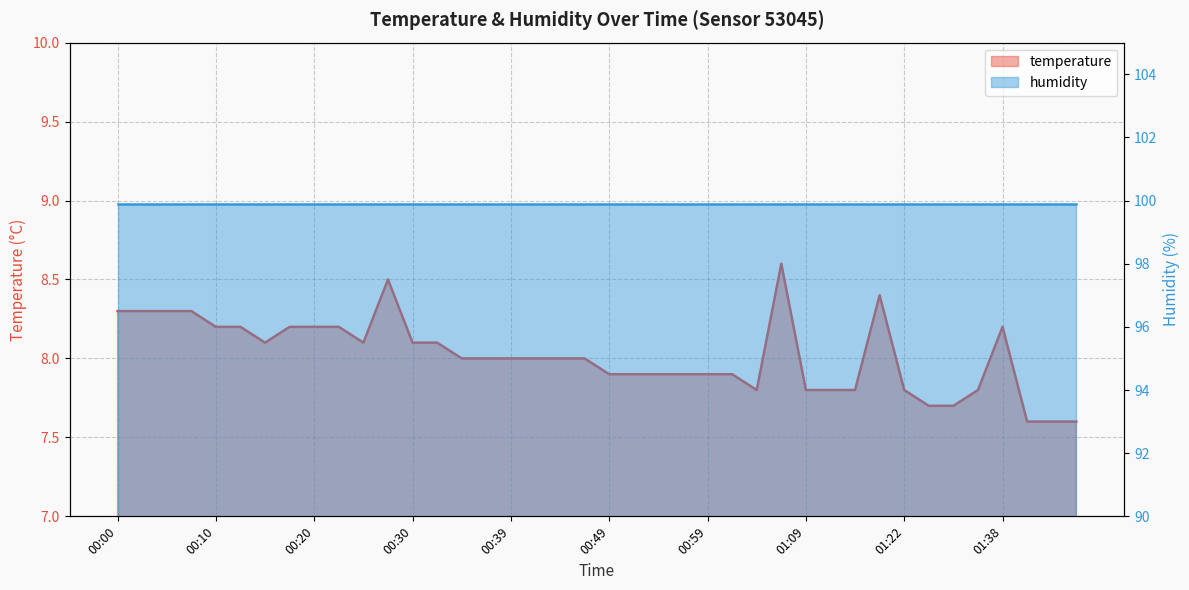

At which category does the chart reach its peak across all series?

01:06